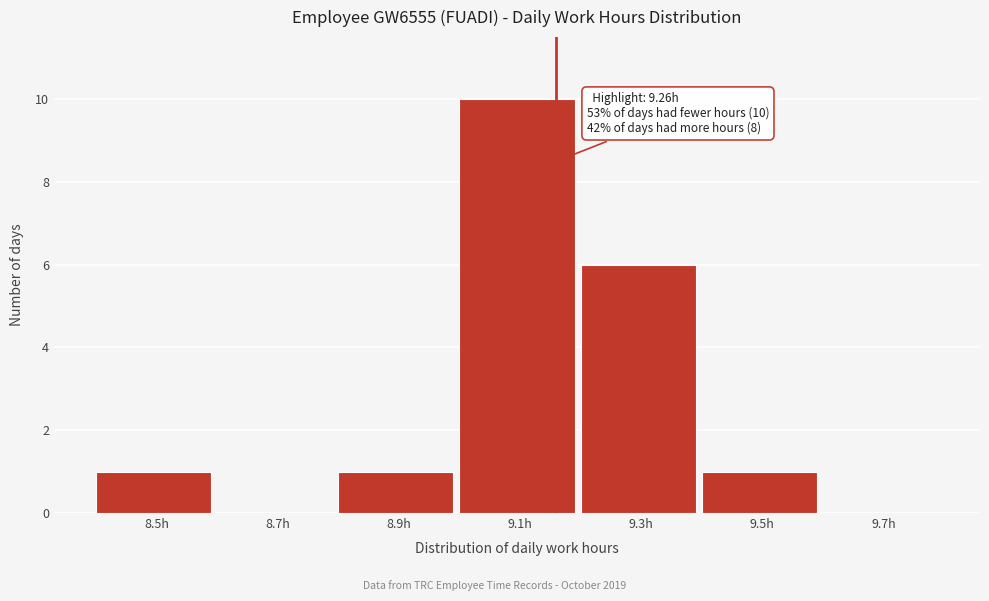

Reading right to left, what are all the values shown in this chart?

9.7h=0	9.5h=1	9.3h=6	9.1h=10	8.9h=1	8.7h=0	8.5h=1